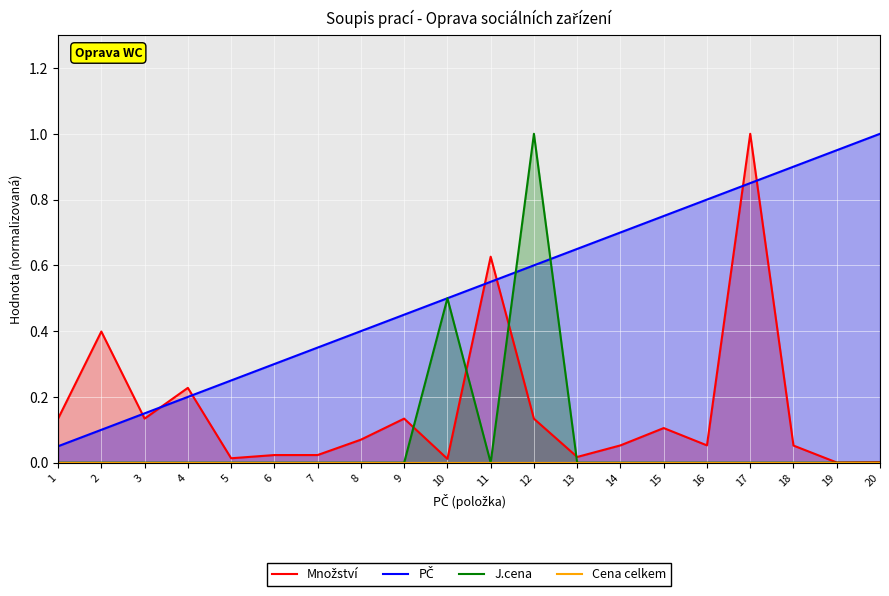

How many lines are shown in the chart?

4